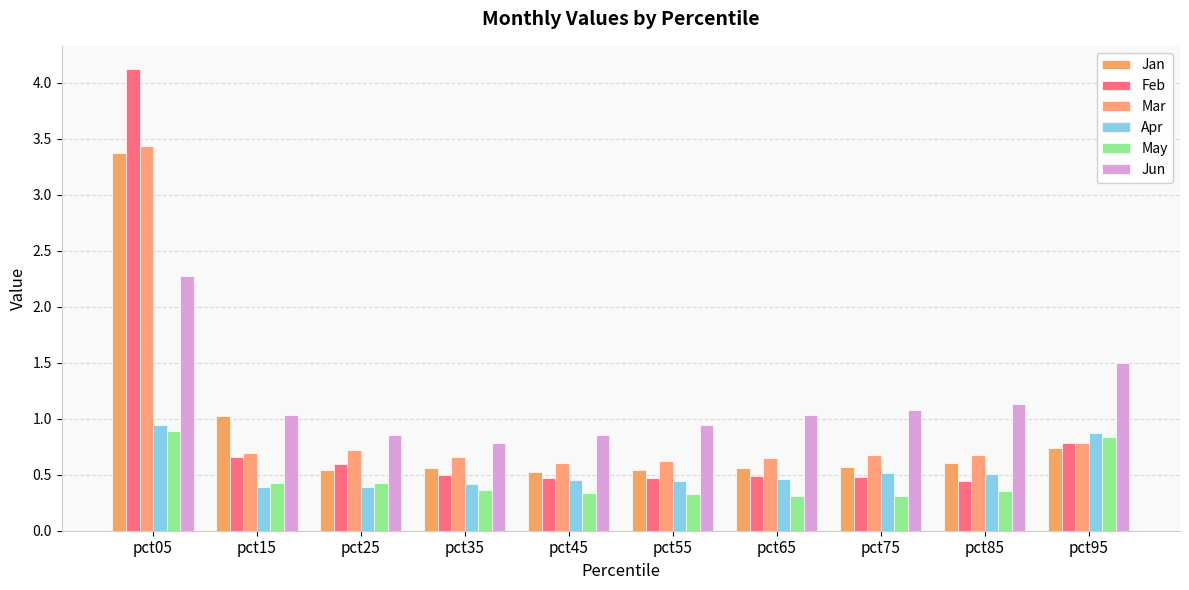

What is the value of the May bar at the 5th from the left?

0.3